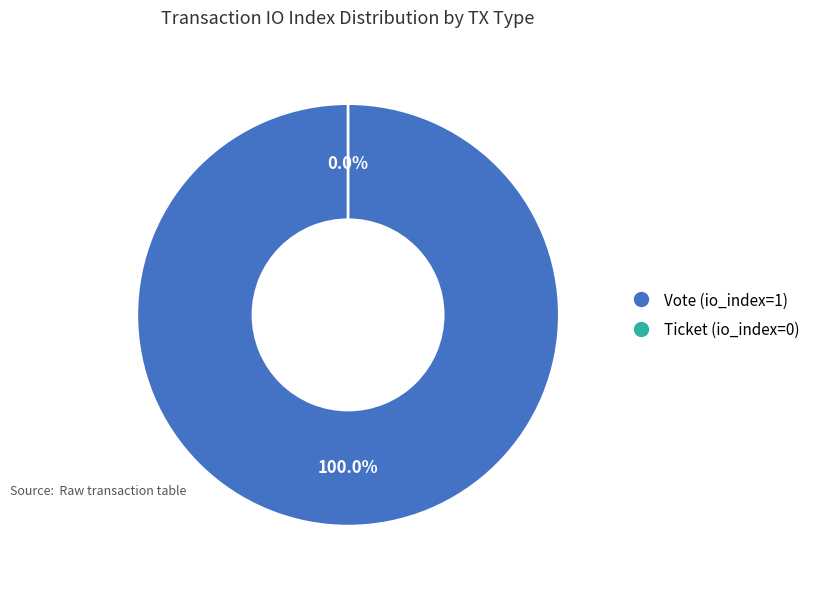

What is the change in value from Vote (io_index=1) to Ticket (io_index=0)?

-1